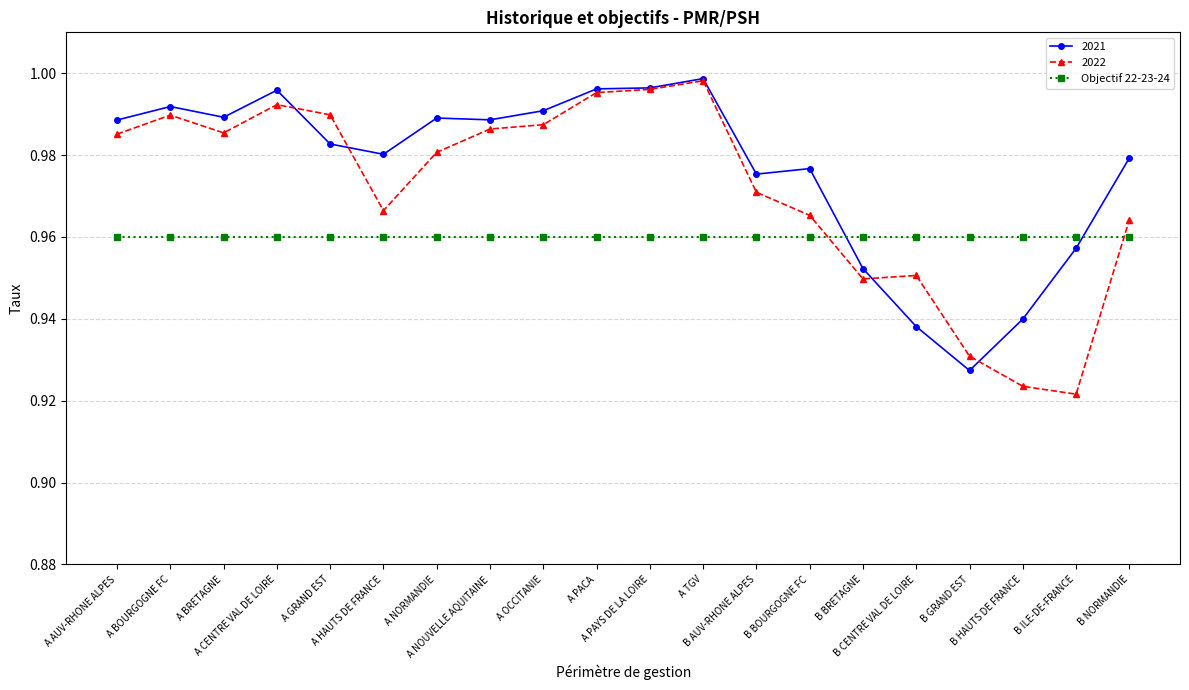

Rank the series by their average value, from lowest to highest.

Objectif 22-23-24, 2022, 2021